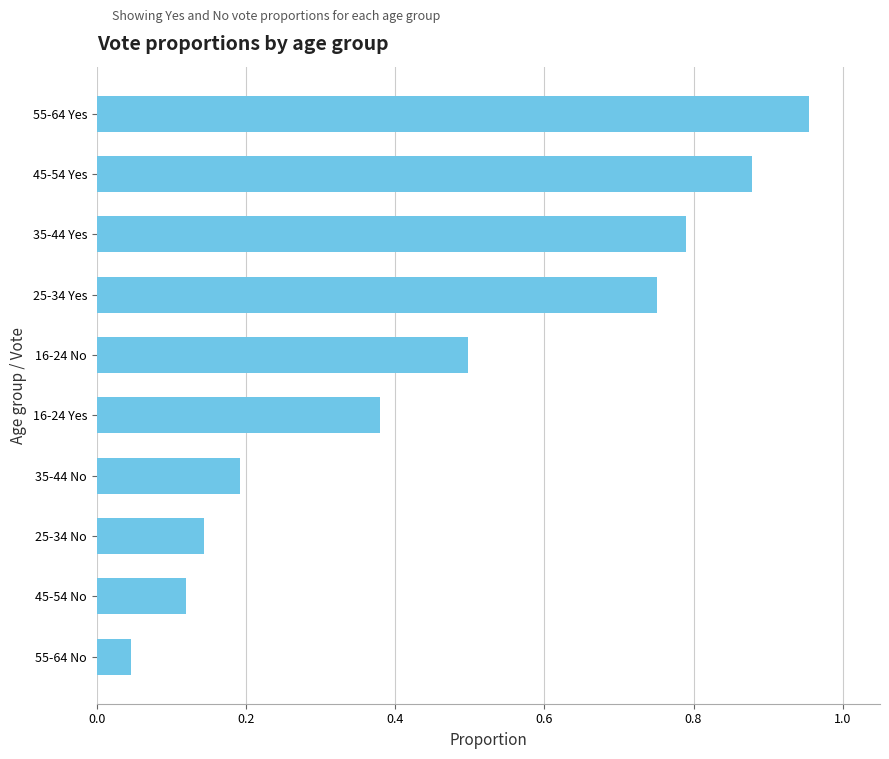

At which label is the value closest to 0?

55-64 No